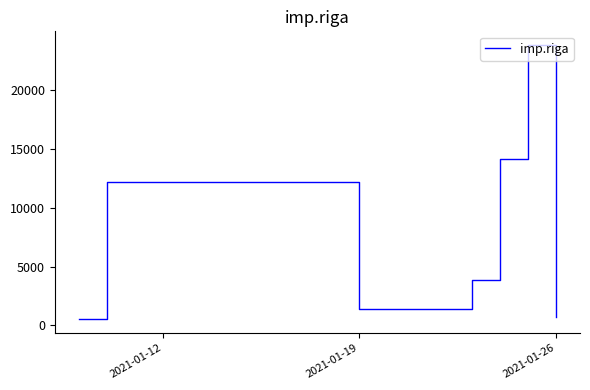

Count the number of data series in this chart.

1